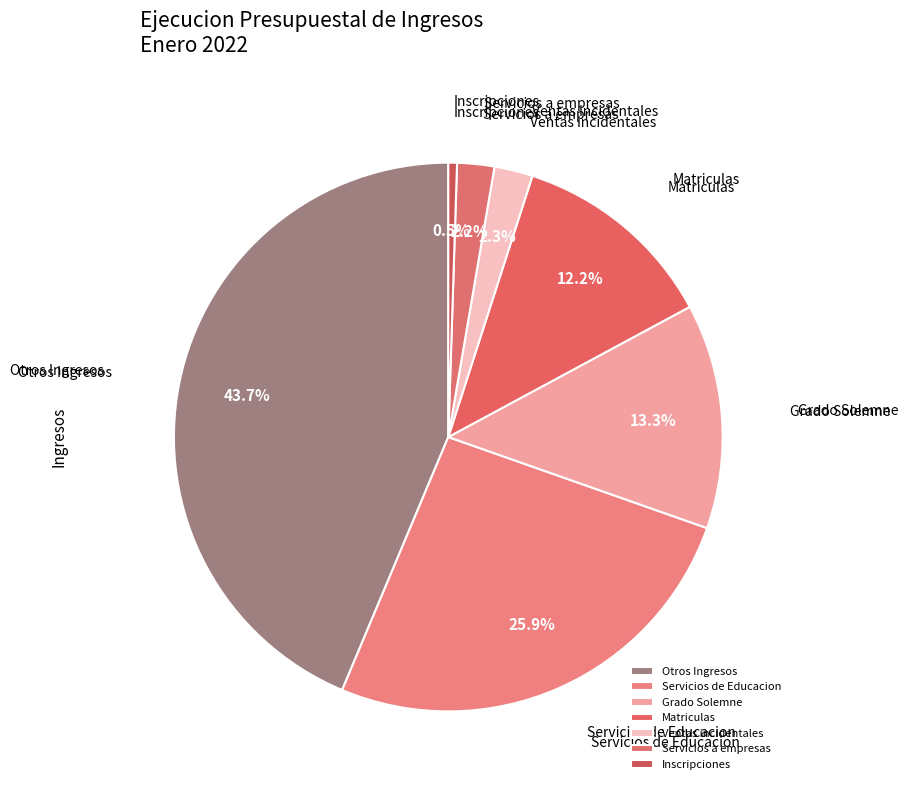

Does any single category account for the majority?

No